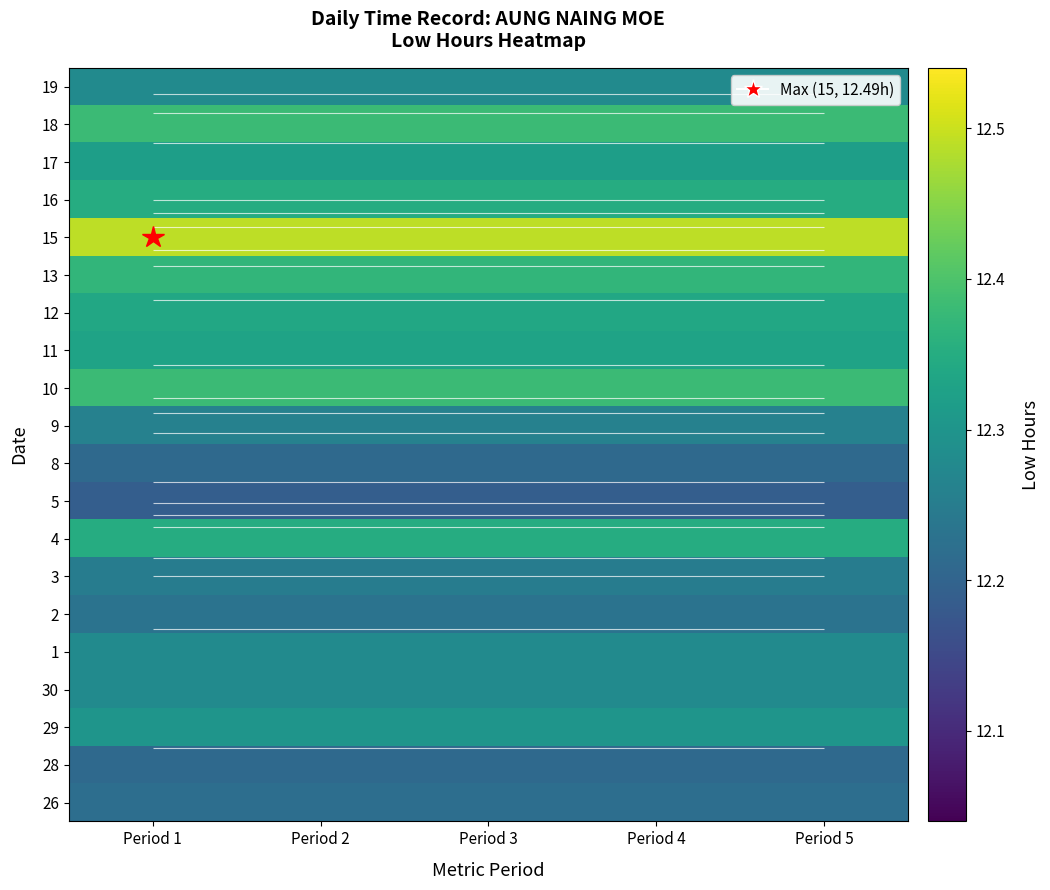

What is the average value of the 15 series?

12.5